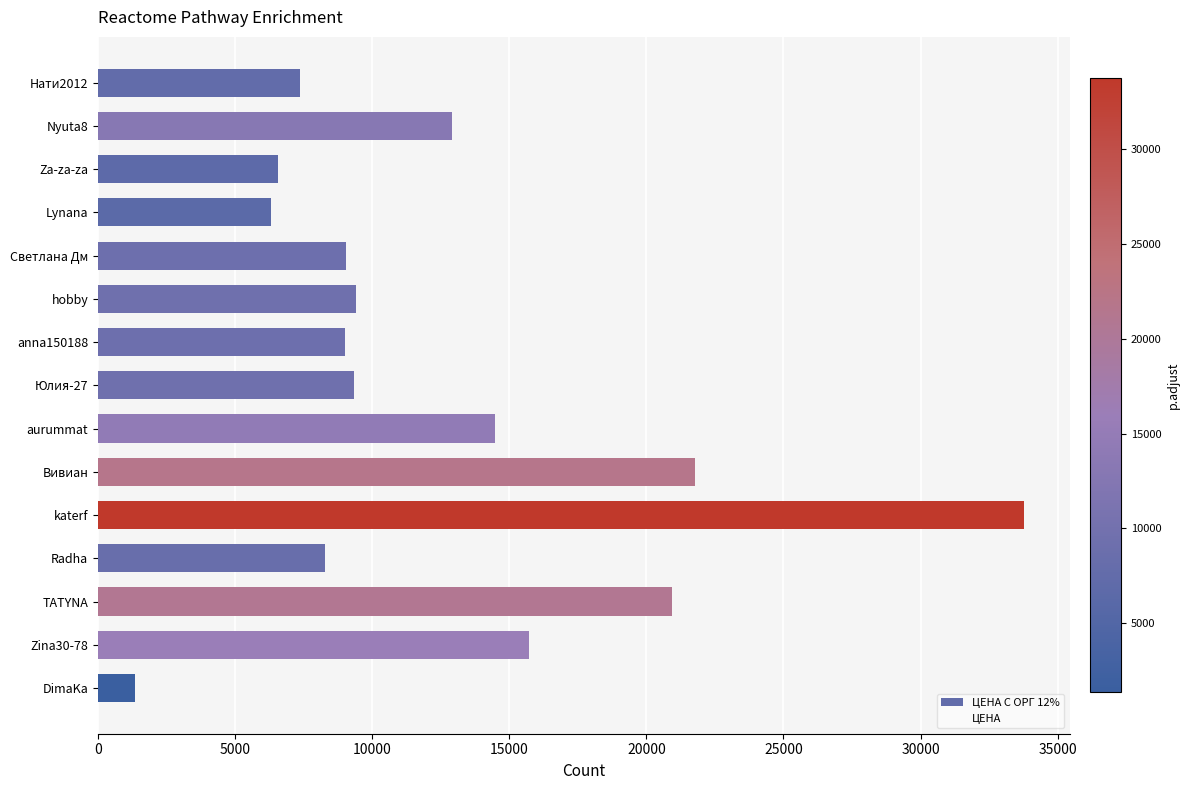

Between Вивиан and Zina30-78, which is larger?

Вивиан